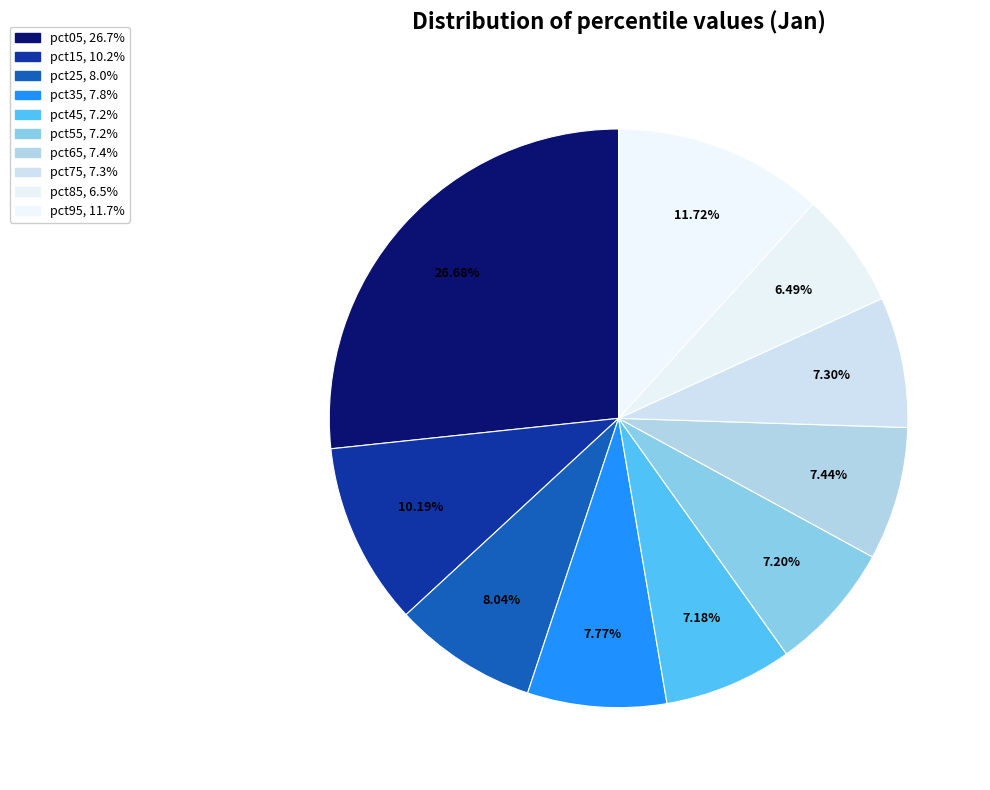

True or false: pct15 accounts for 10% of the total.

True